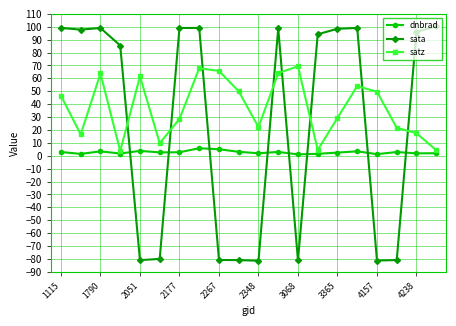

List the series in order of their overall mean, highest first.

satz, sata, dnbrad